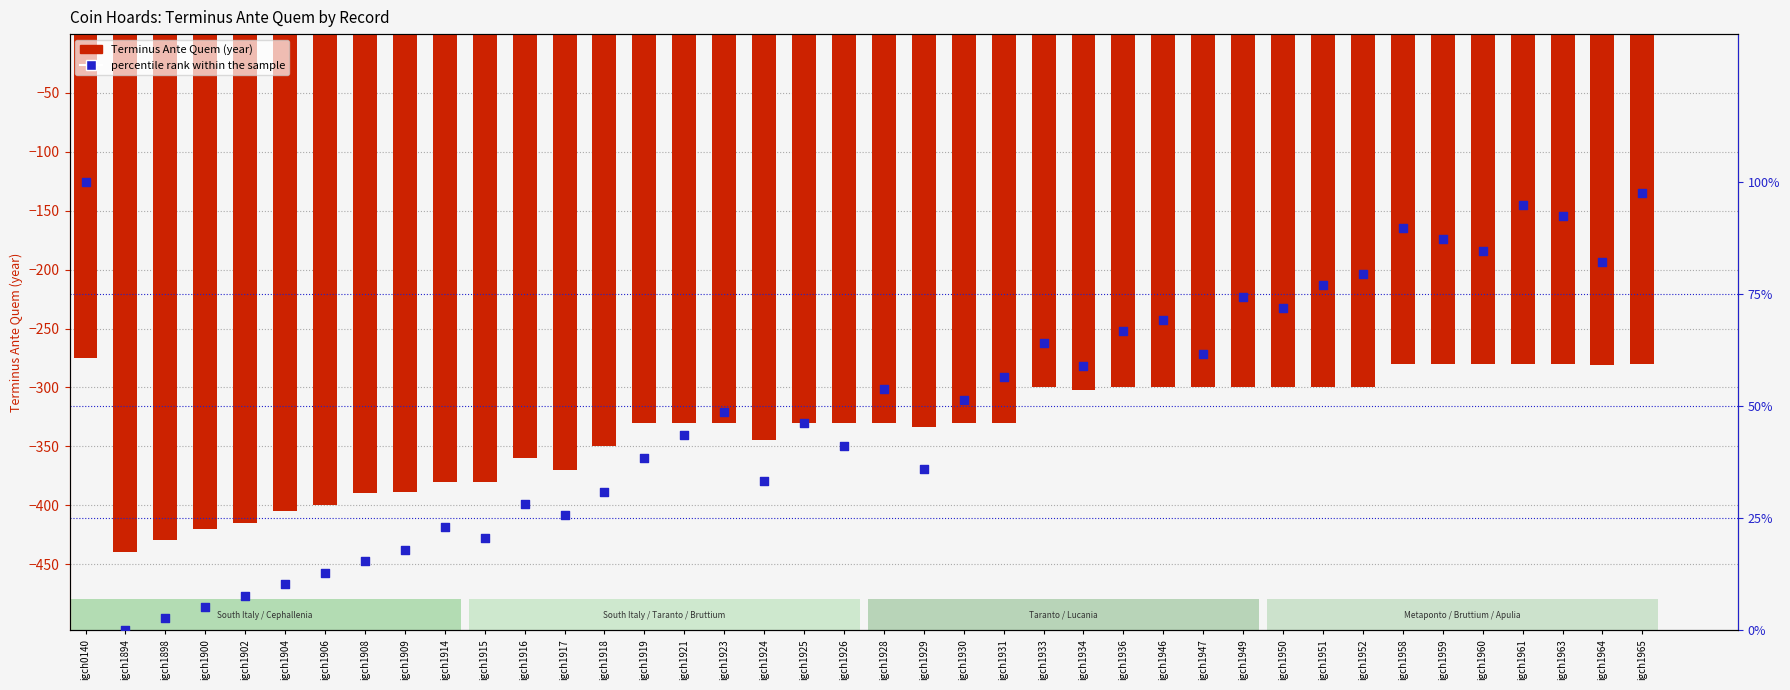

Which series has the widest spread of Y values?

Terminus Ante Quem